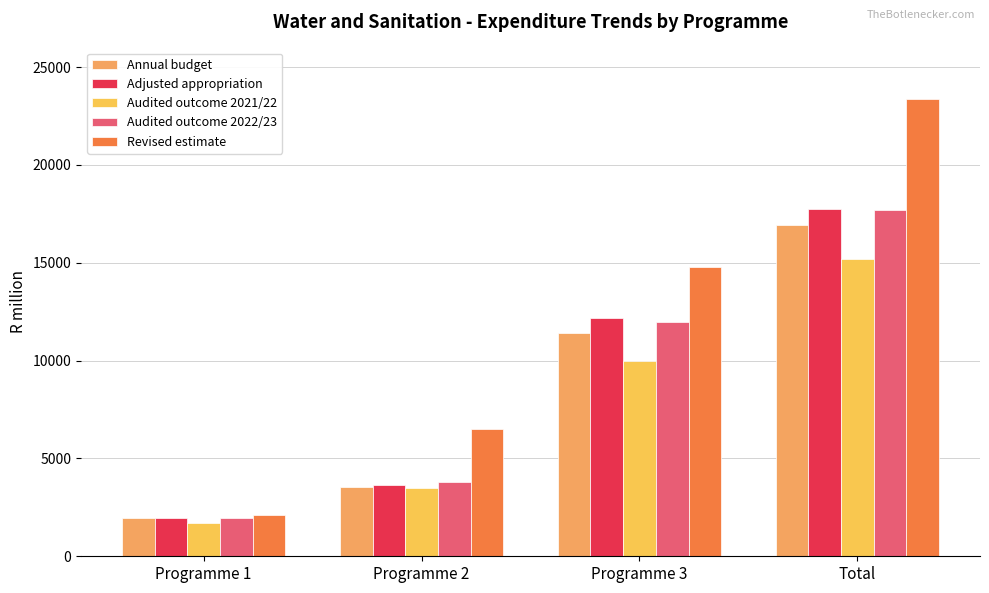

What is the label of the 3rd bar from the left?

Programme 3